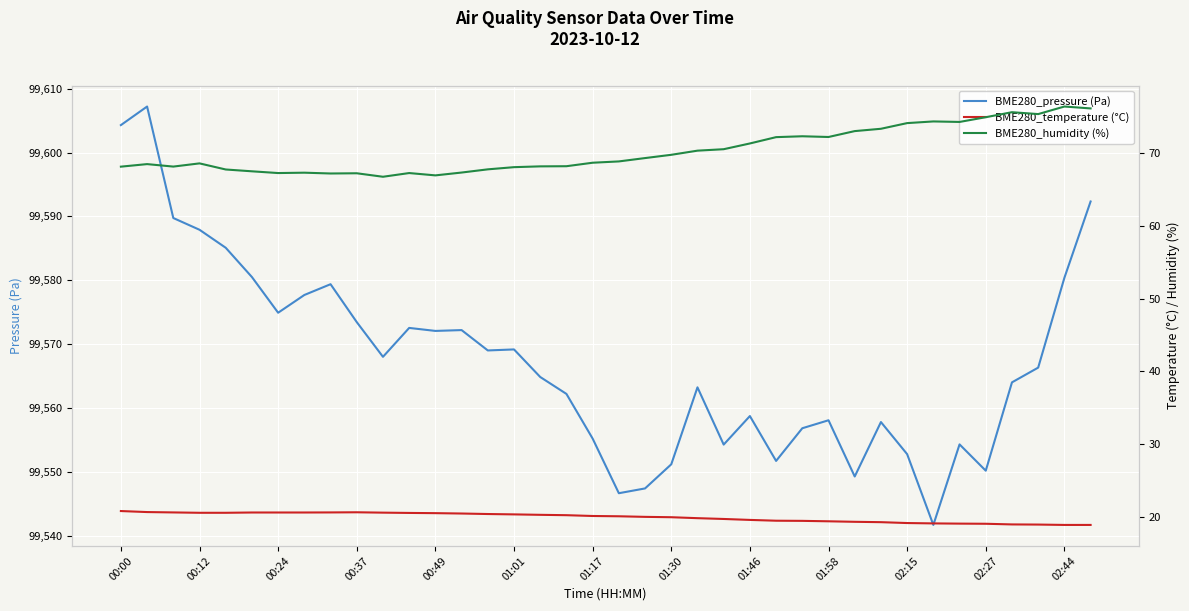

True or false: BME280_pressure (Pa) has a value of 99572.1 at 00:49.

True